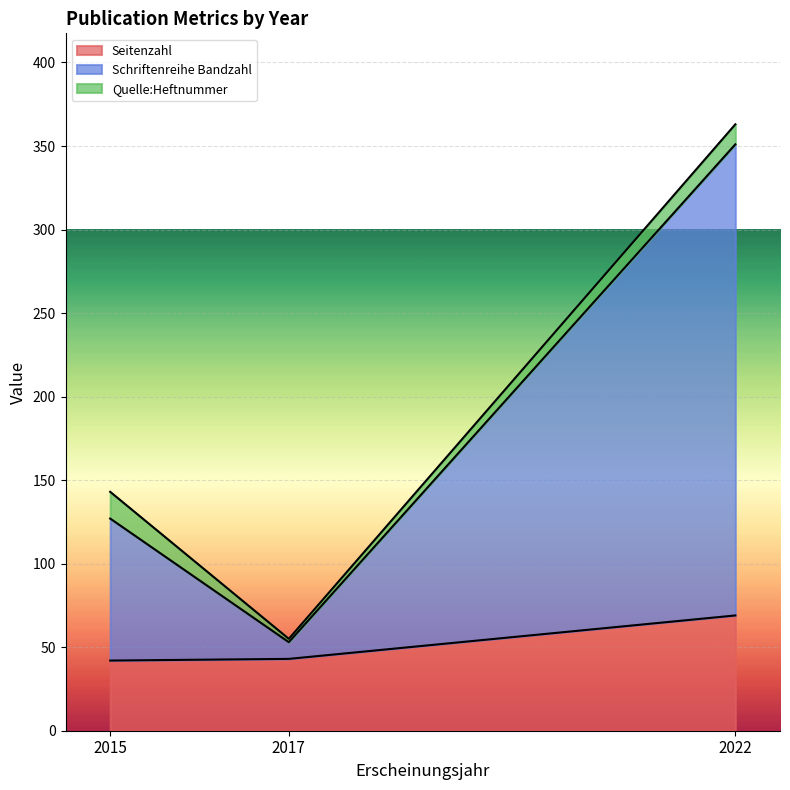

The value of Seitenzahl at 2022 (Boundary/First-Order) is 69. True or false?

True